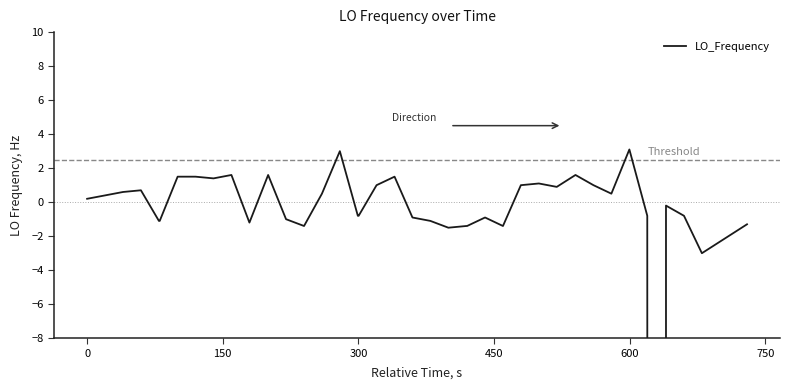

What is the average value?

-103.6